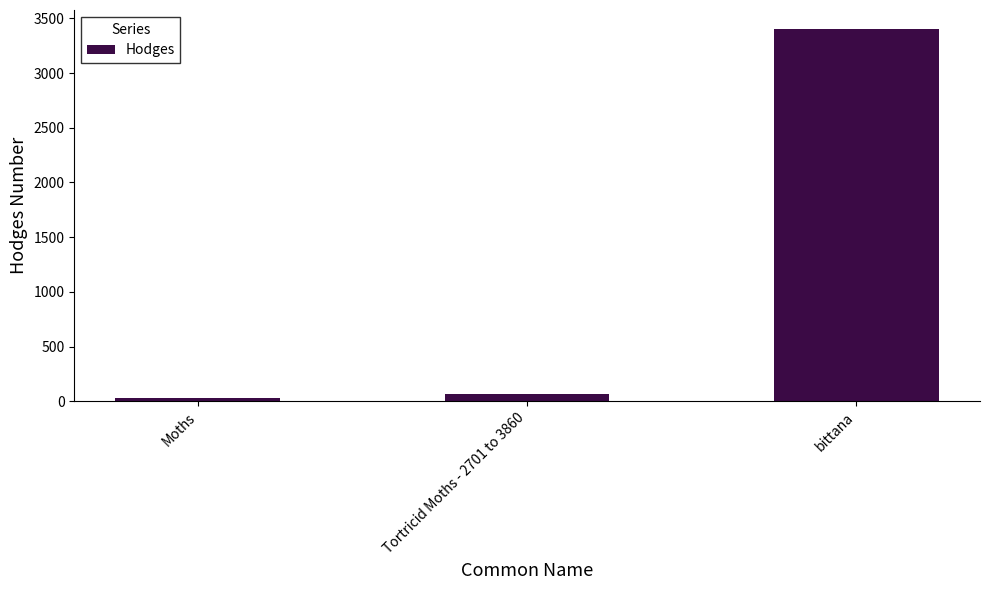

Which label corresponds to the smallest value in the chart?

Moths